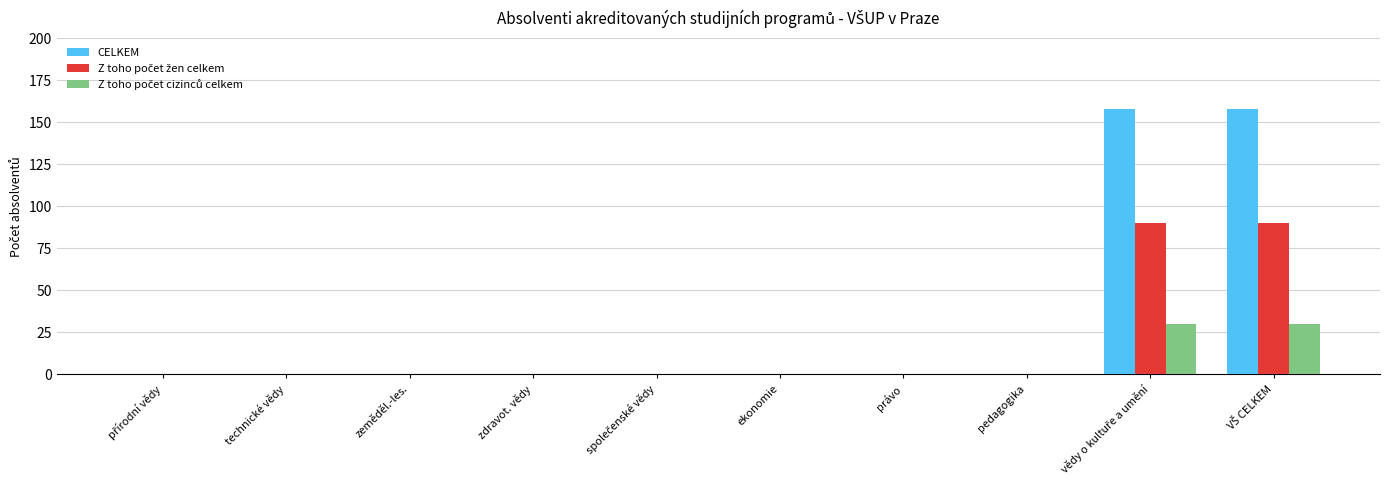

How many distinct data groups are displayed?

3